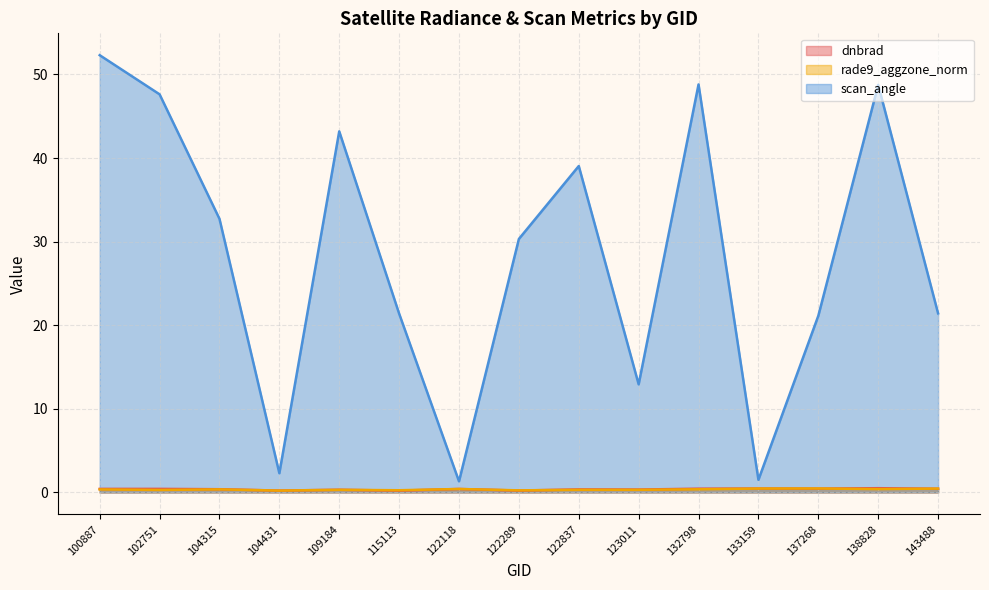

What are all the series names shown in the legend?

dnbrad, rade9_aggzone_norm, scan_angle